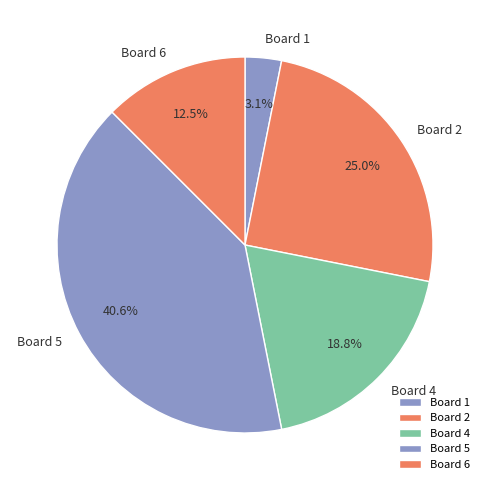

To the nearest percent, what is the average slice percentage?

20%